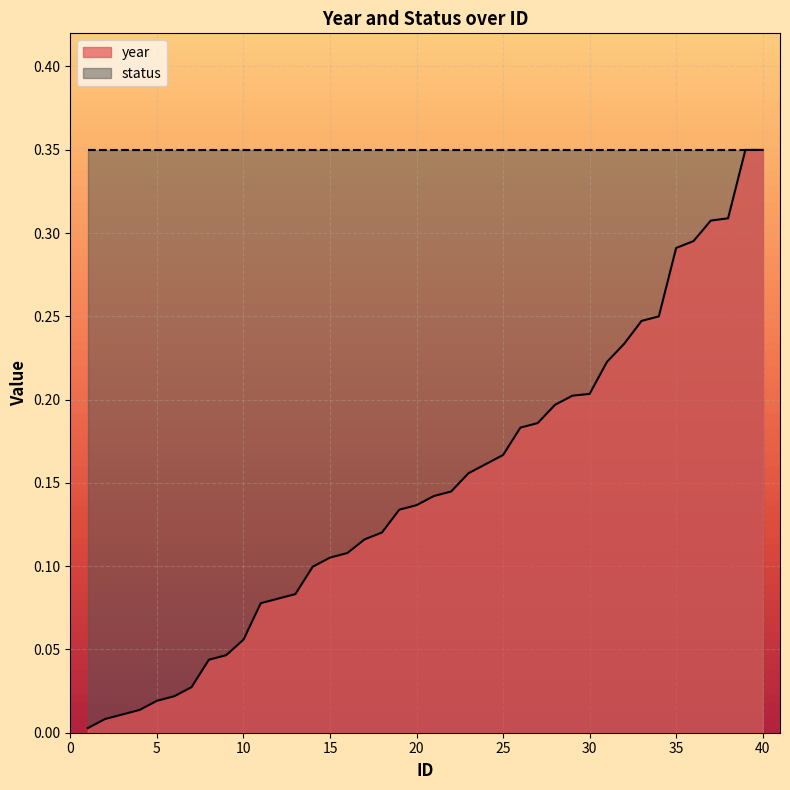

Does the chart display data point markers on the line(s)?

No